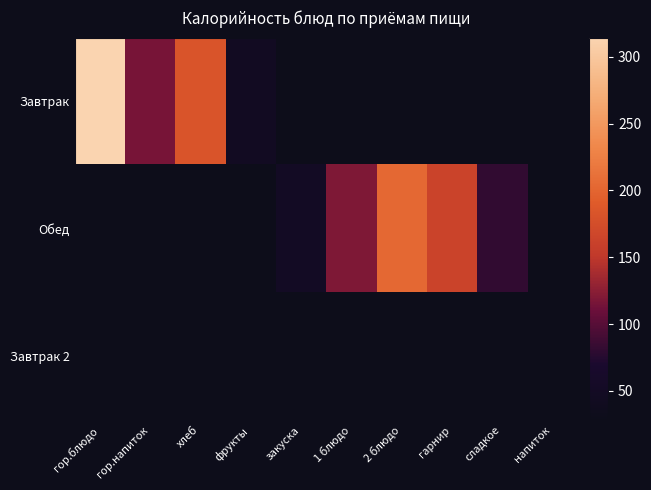

How many distinct data groups are displayed?

3